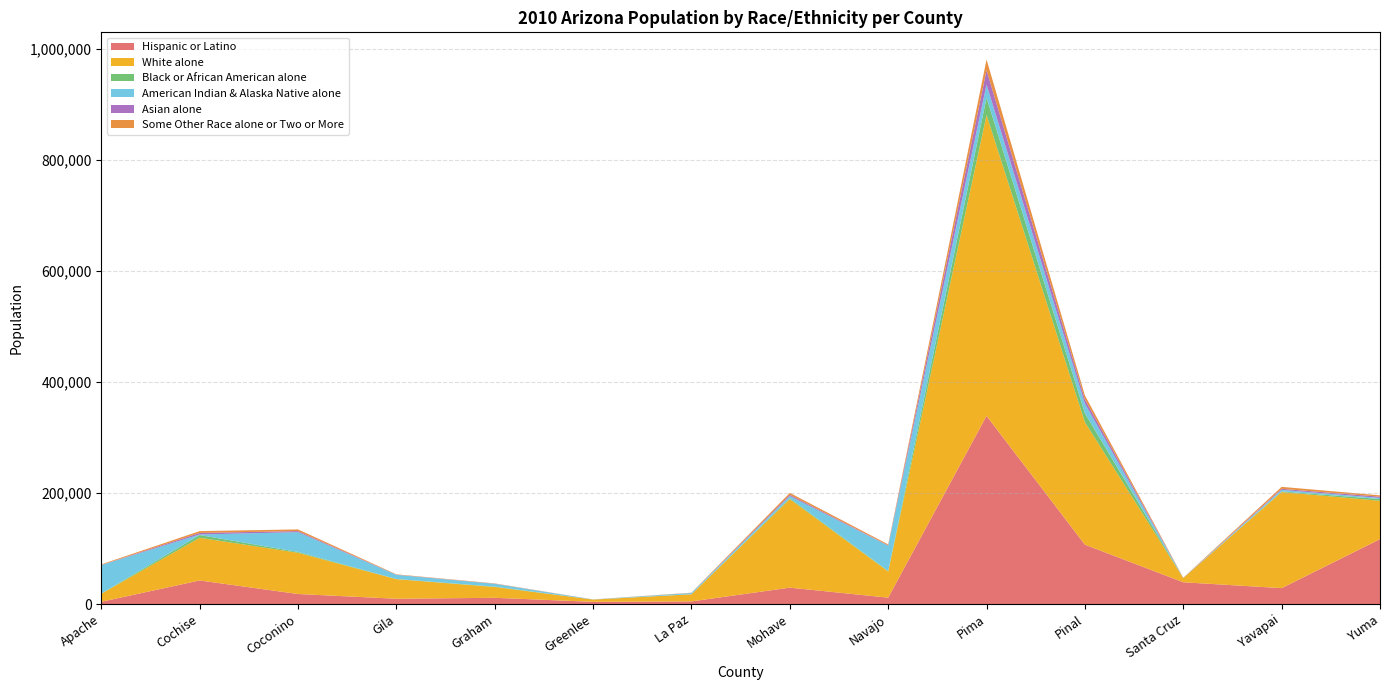

Reading right to left, extract all data points from this chart.

Hispanic or Latino: 116912	28728	39273	106977	338802	11571	29569	4806	4040	11320	9588	18166	42543	4113
White alone: 69022	172968	7564	220486	541700	47181	159378	12854	4054	19483	35298	74231	76805	14568
Black or African American alone: 3169	1104	89	16007	31075	842	1715	115	79	633	195	1495	4936	157
American Indian & Alaska Native alone: 1957	2799	115	17410	23558	45551	3793	2201	142	5074	7615	35610	989	51360
Asian alone: 2245	1885	242	7603	25928	610	2332	95	49	242	290	1925	2789	209
Some Other Race alone or Two or More: 2446	3549	137	7287	19200	1694	3399	418	73	468	611	2994	3284	1111